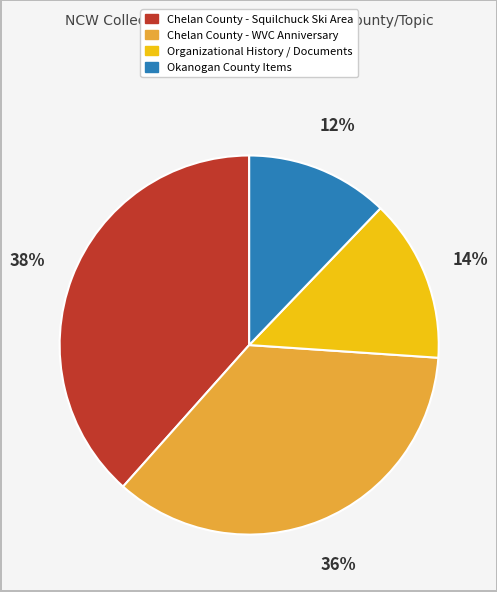

Is there any slice that represents more than half of the pie?

No